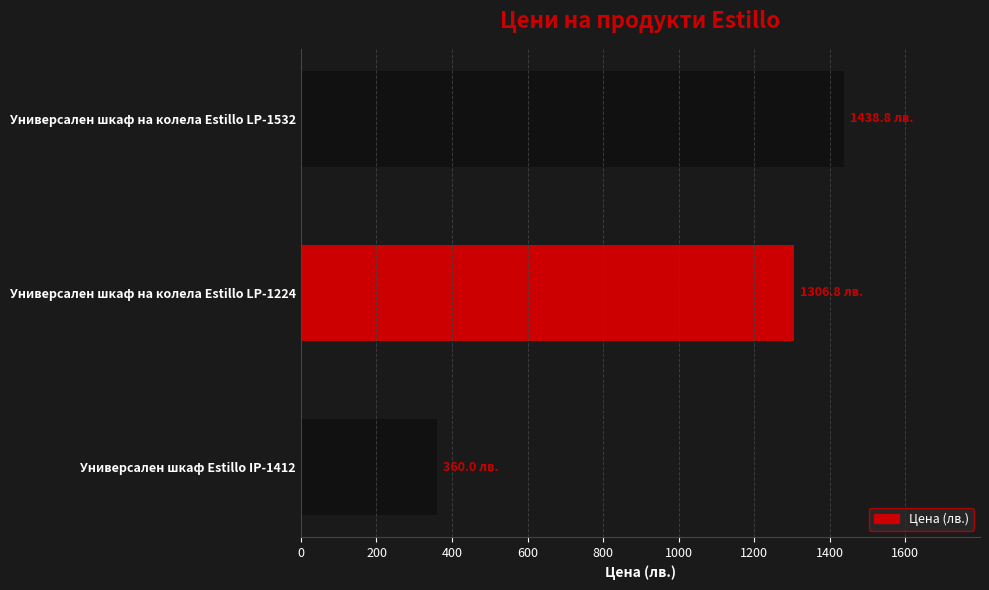

Rank the categories by value from lowest to highest.

Универсален шкаф Estillo IP-1412, Универсален шкаф на колела Estillo LP-1224, Универсален шкаф на колела Estillo LP-1532